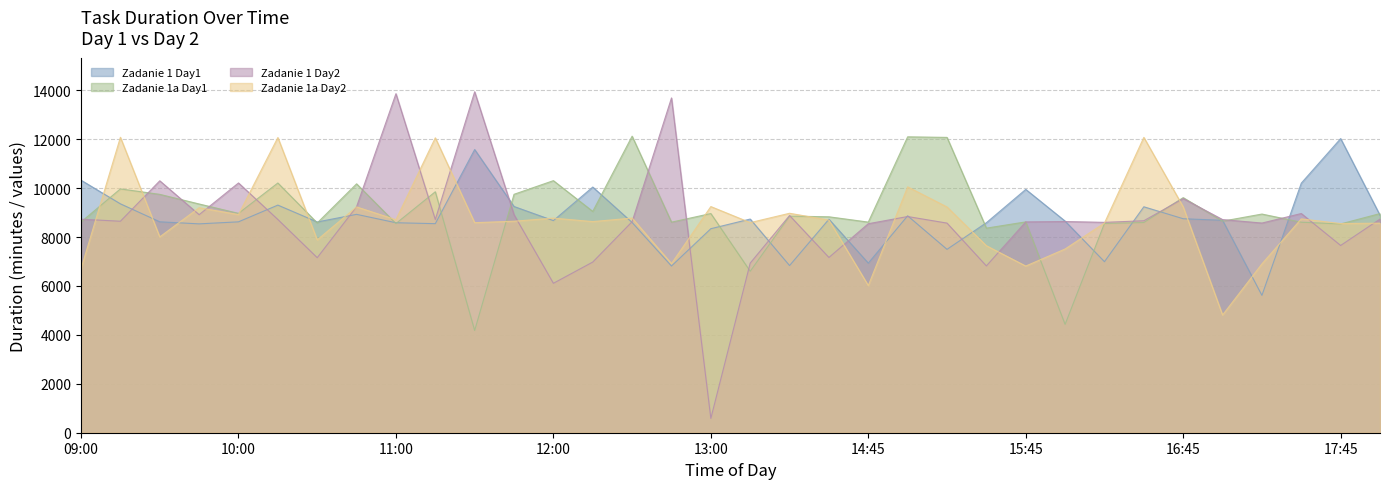

What is the approximate value of Zadanie 1 Day2 at 17:15, to the nearest 100?

8600